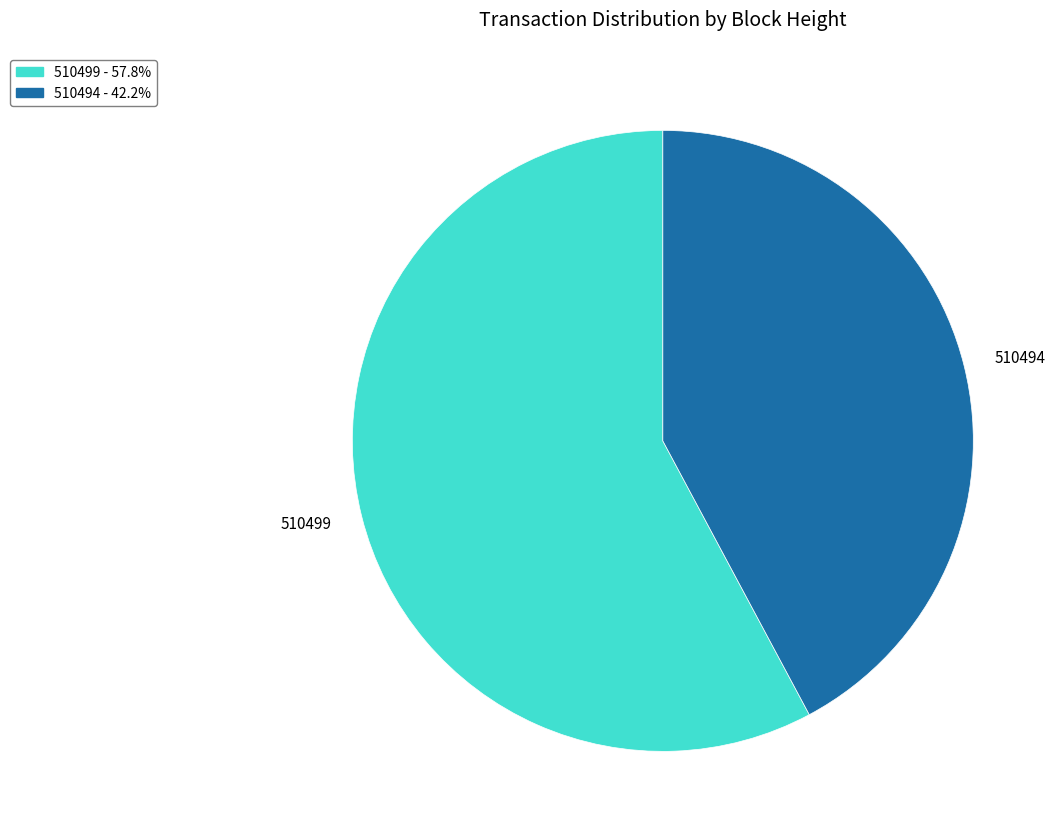

Do 510494 and 510499 together represent more than half of the pie?

Yes